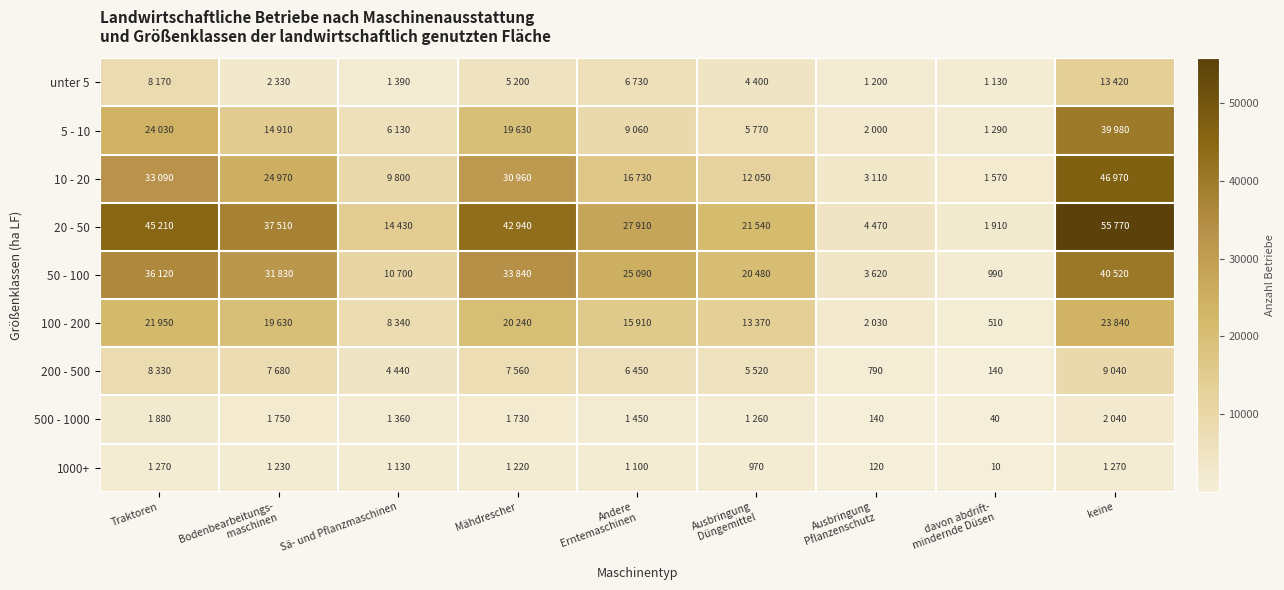

At how many categories does at least one series exceed 26512?

5